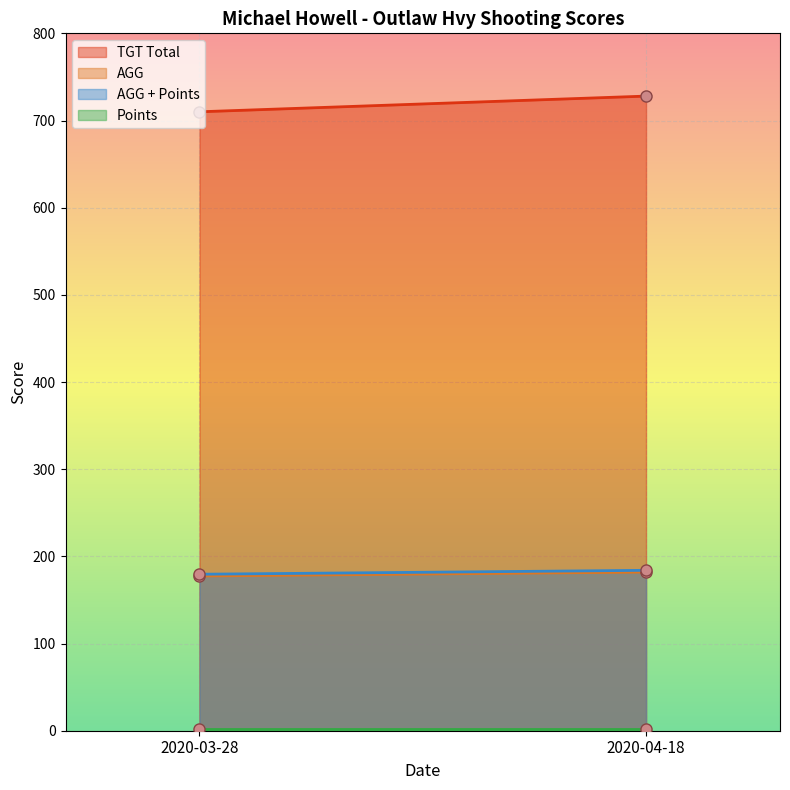

Does the chart display data point markers on the line(s)?

No